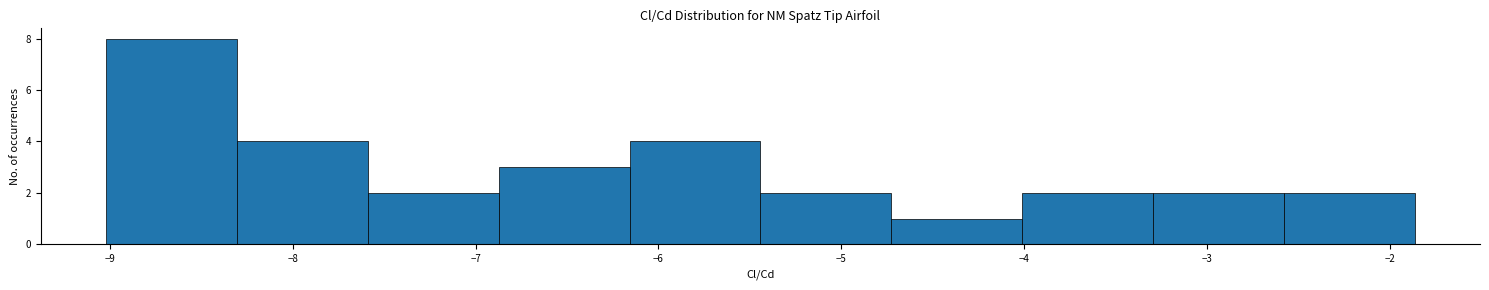

What is the height of the bar covering -3.3 to -2.6 on the x-axis? Neither the bar edges nor the heights are printed on the chart, so give them approximately, as read against the axes.

2